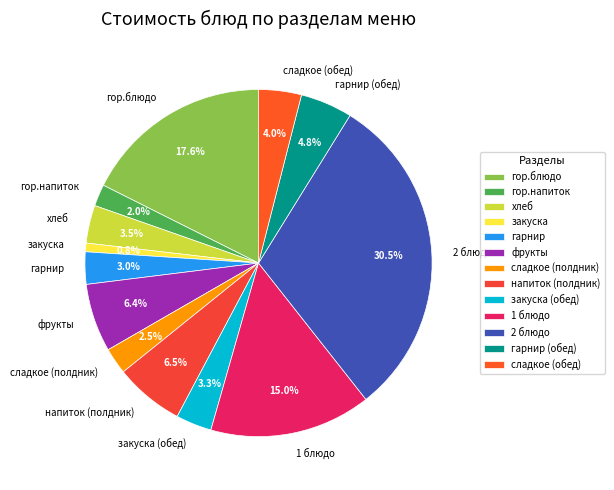

How many segments does this pie chart have?

13